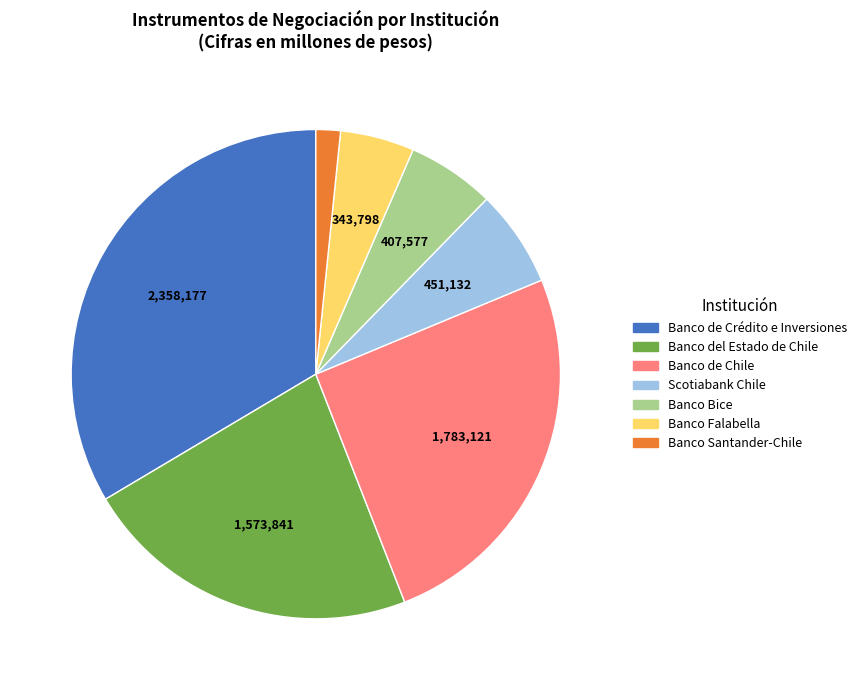

Is it true that Banco Bice is 6% of the pie?

True